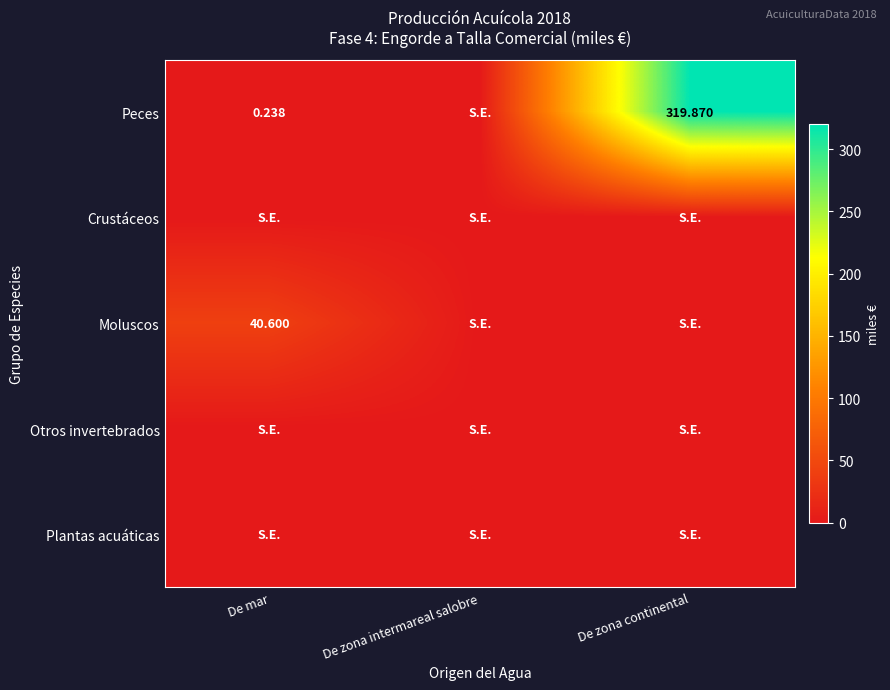

Between De zona intermareal salobre and De mar, which is larger?

De mar